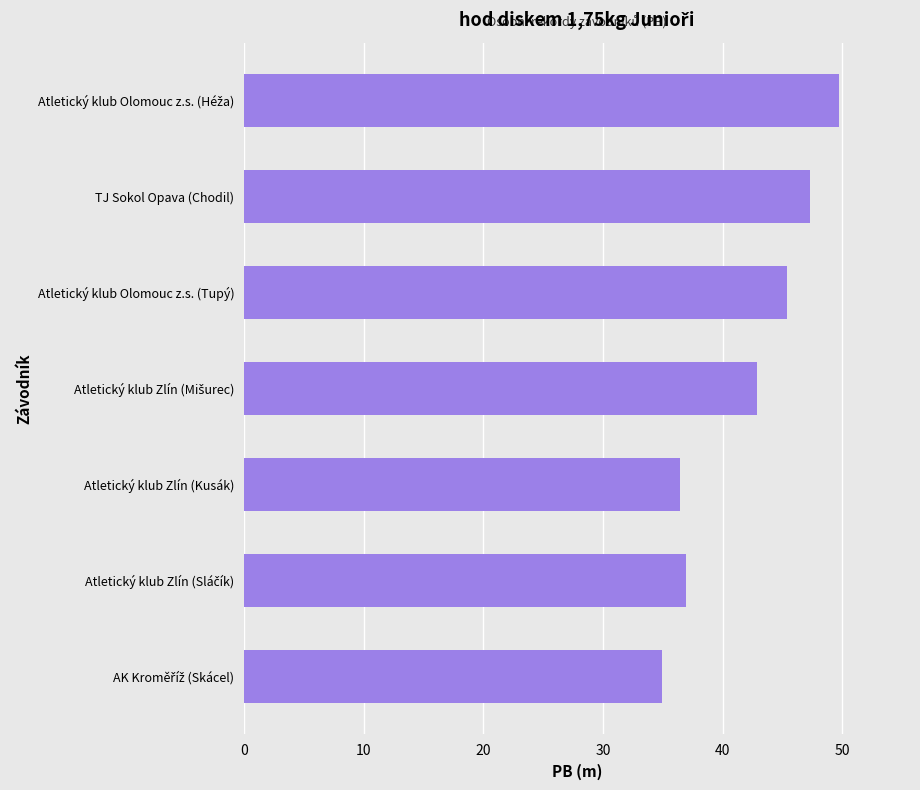

Is it true that the value at Atletický klub Olomouc z.s. (Tupý) is 60.2?

False